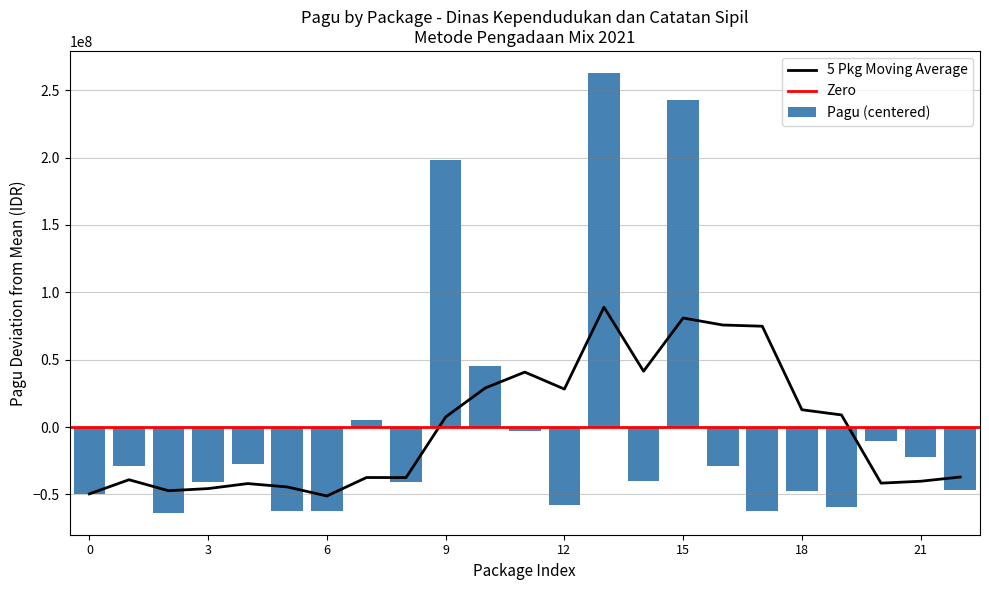

How many values are below -39817508?

12